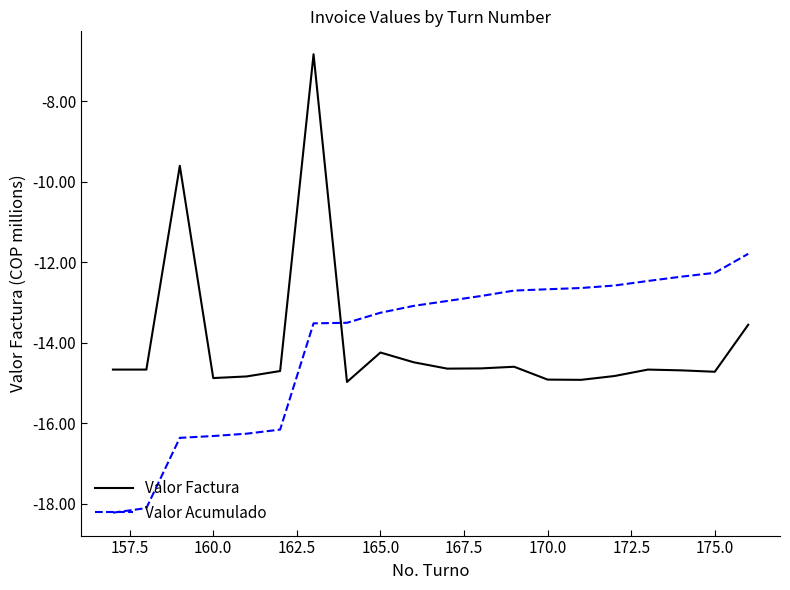

What is the smallest value displayed?

-18.2